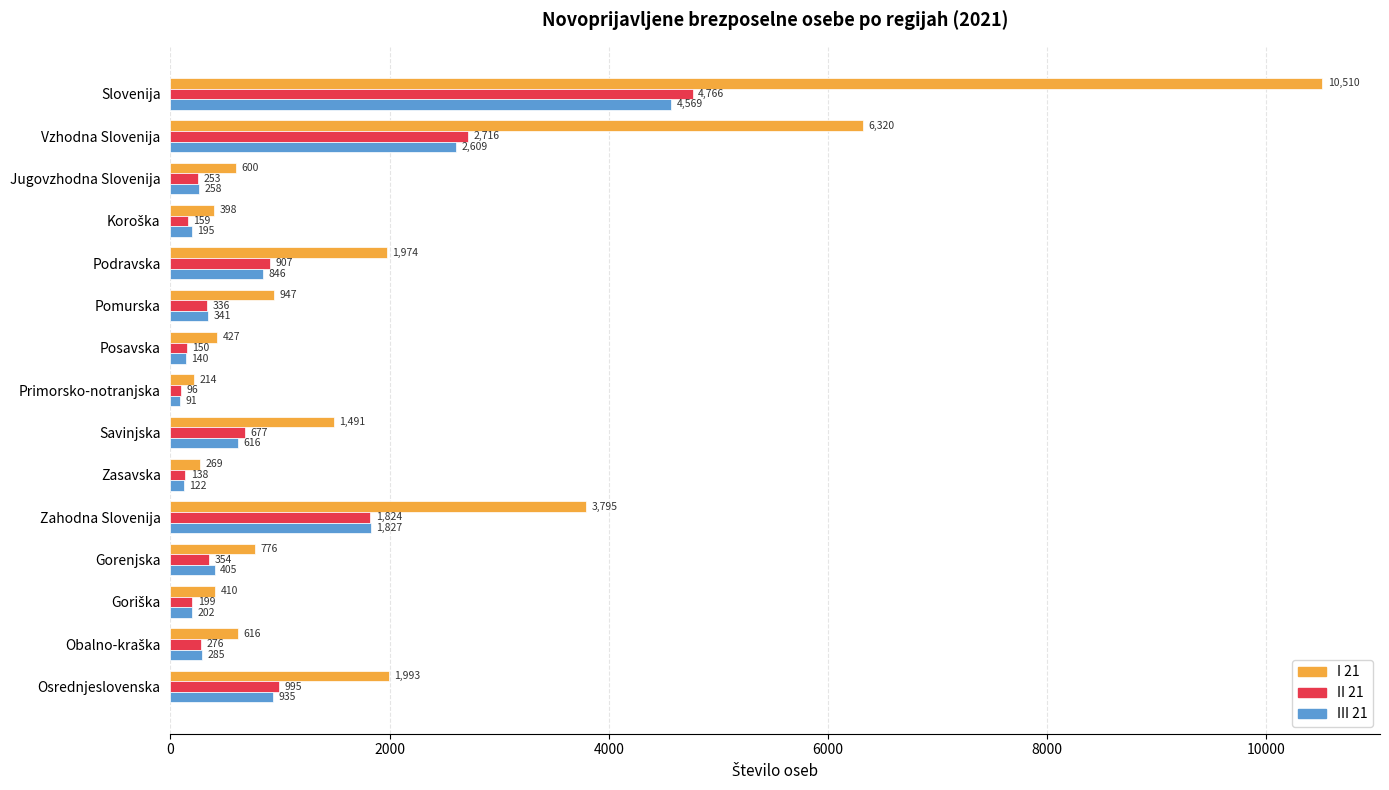

True or false: I 21 has a value of 427 at Posavska.

True